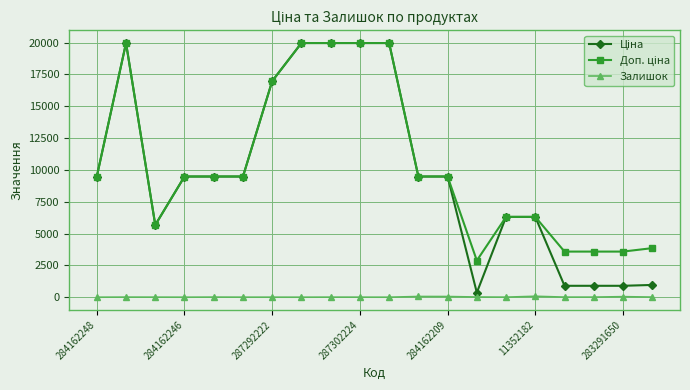

What is the greatest value displayed?

19964.2